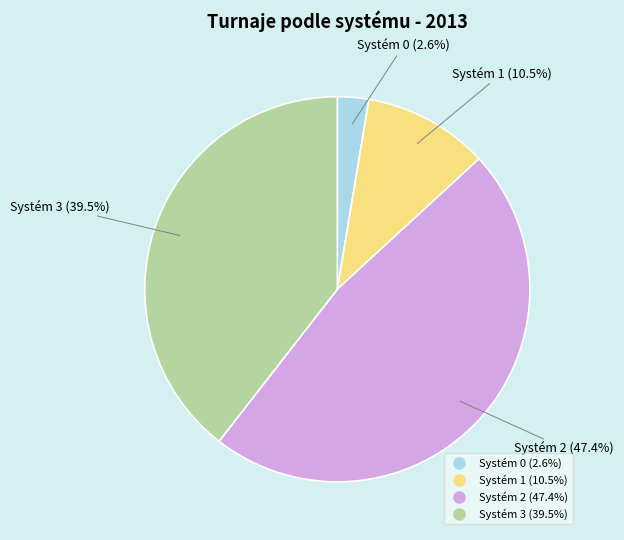

Count the number of slices in the pie.

4